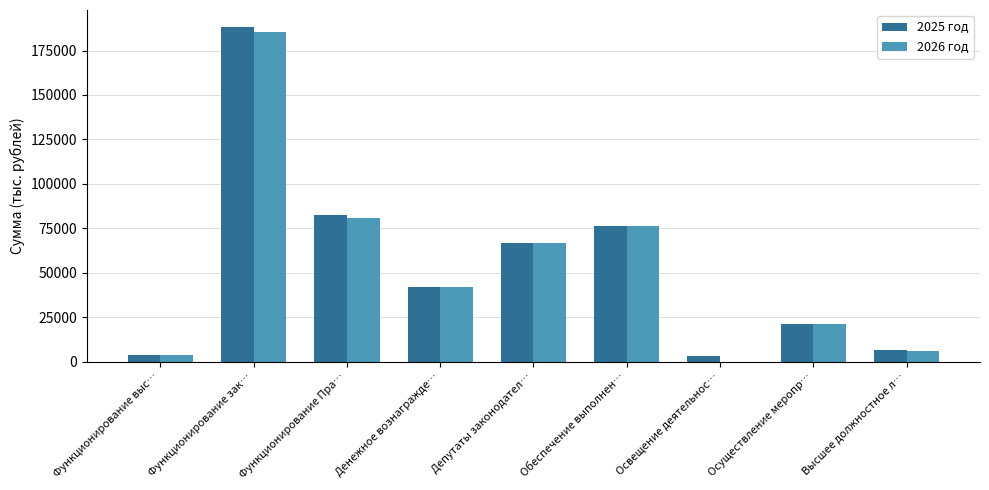

Which series changed the most between Функционирование зак… and Денежное вознагражде…?

2025 год